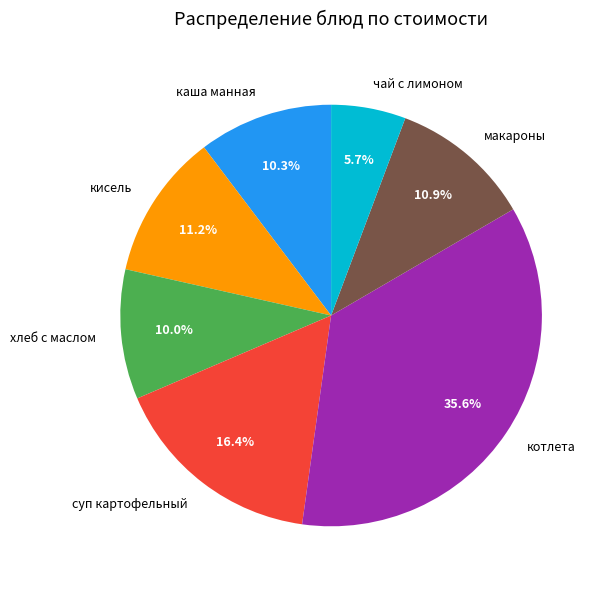

To the nearest percent, what portion does чай с лимоном represent?

6%